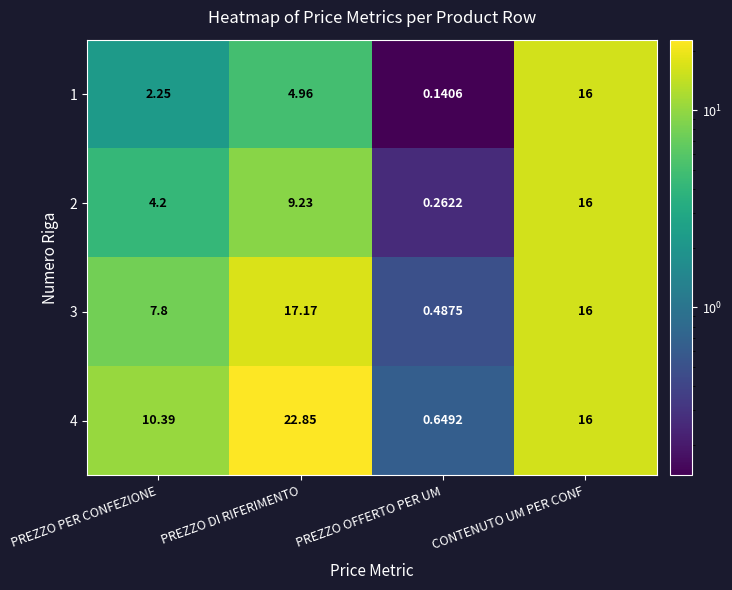

At which label does 3 reach its peak?

PREZZO DI RIFERIMENTO